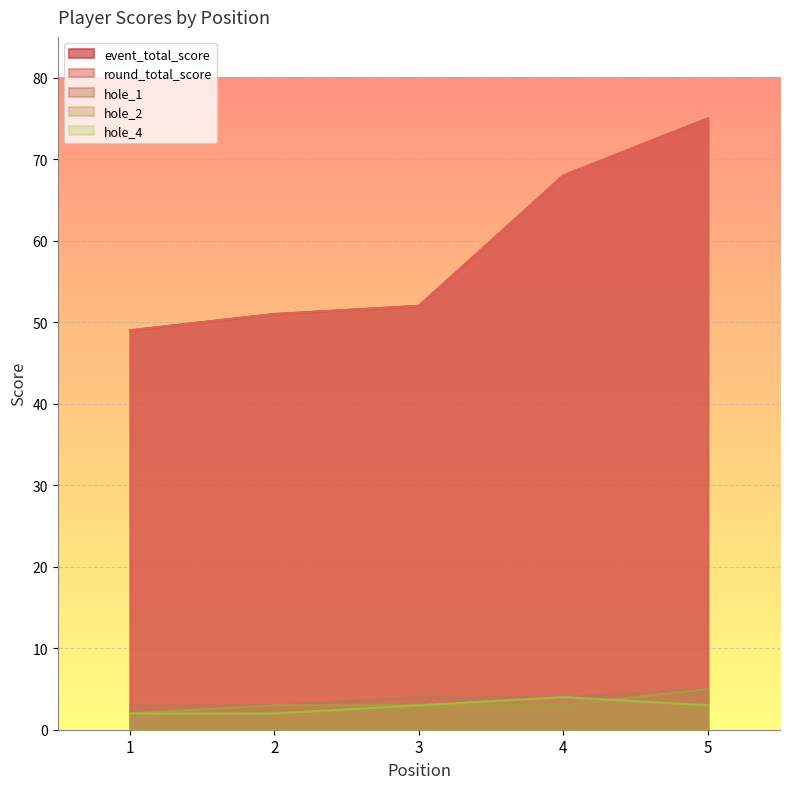

How many lines are shown in the chart?

5